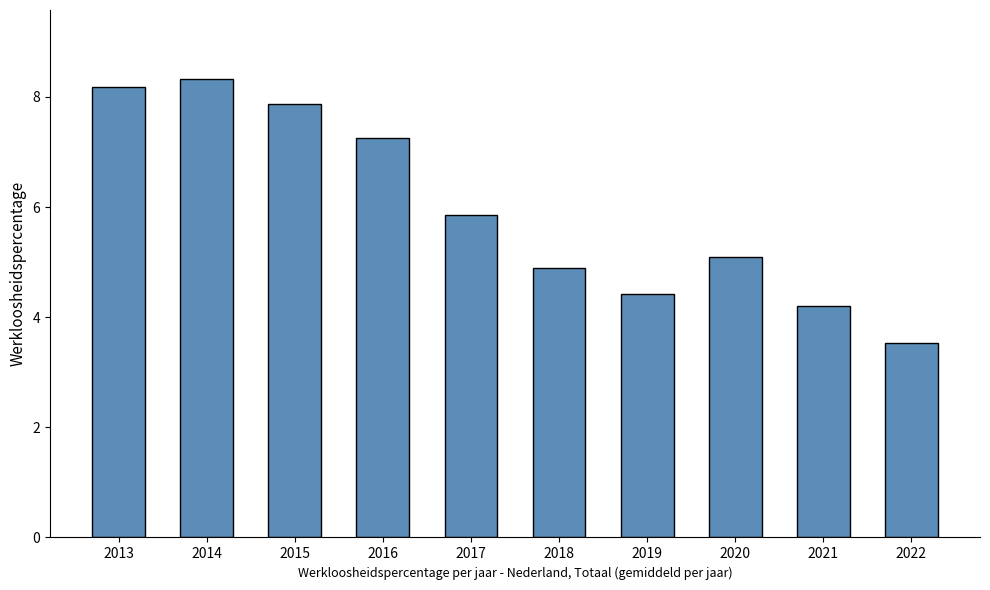

Are the bars horizontal?

No